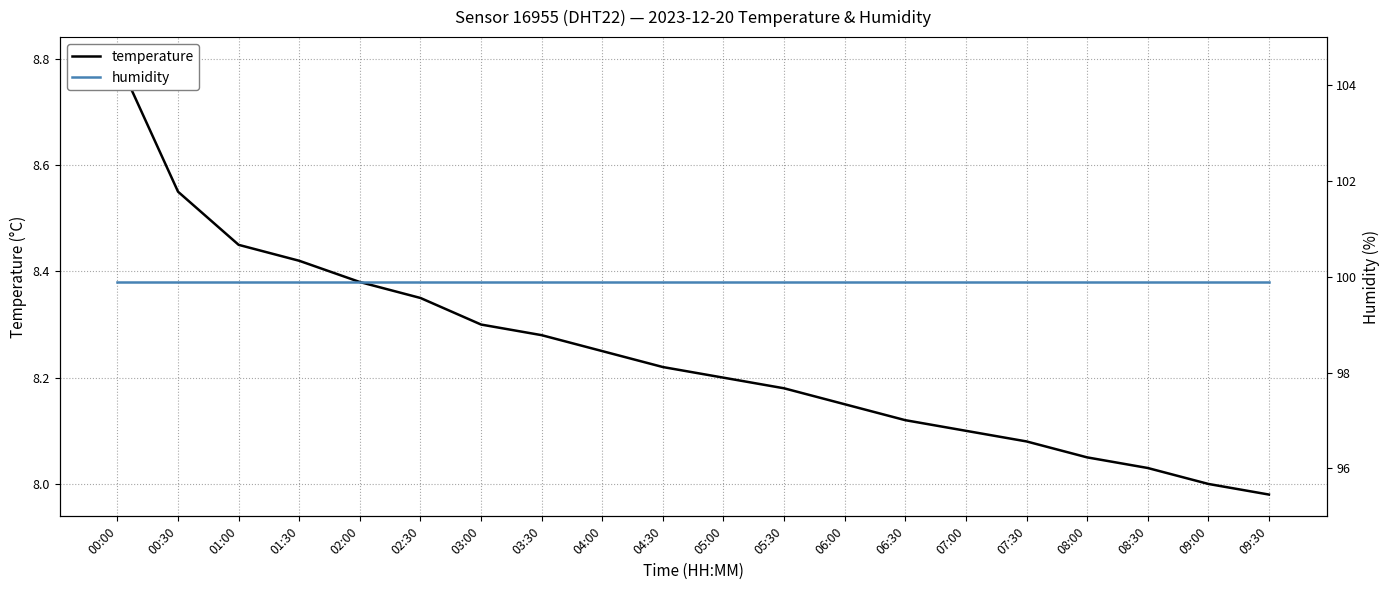

What is the sum of the temperature values at 00:00 and 04:00?

17.1